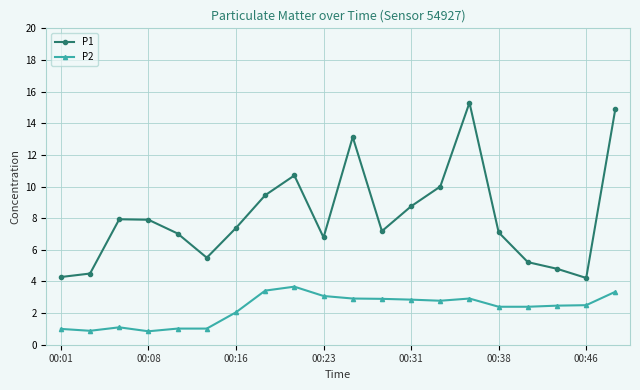

What is the value of the P2 point at the 8th from the left?

3.4